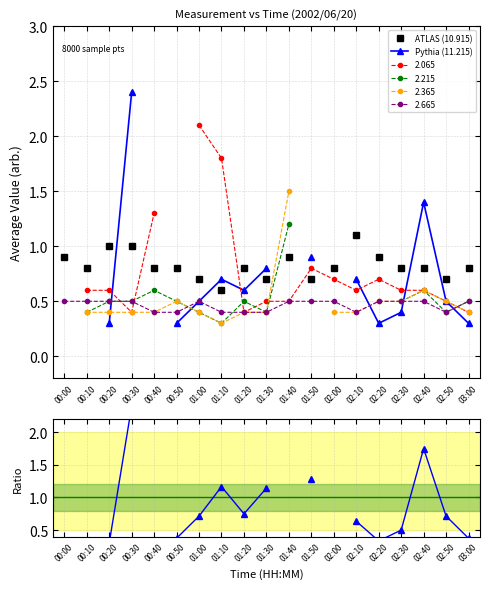

What is the smallest value displayed?

0.3